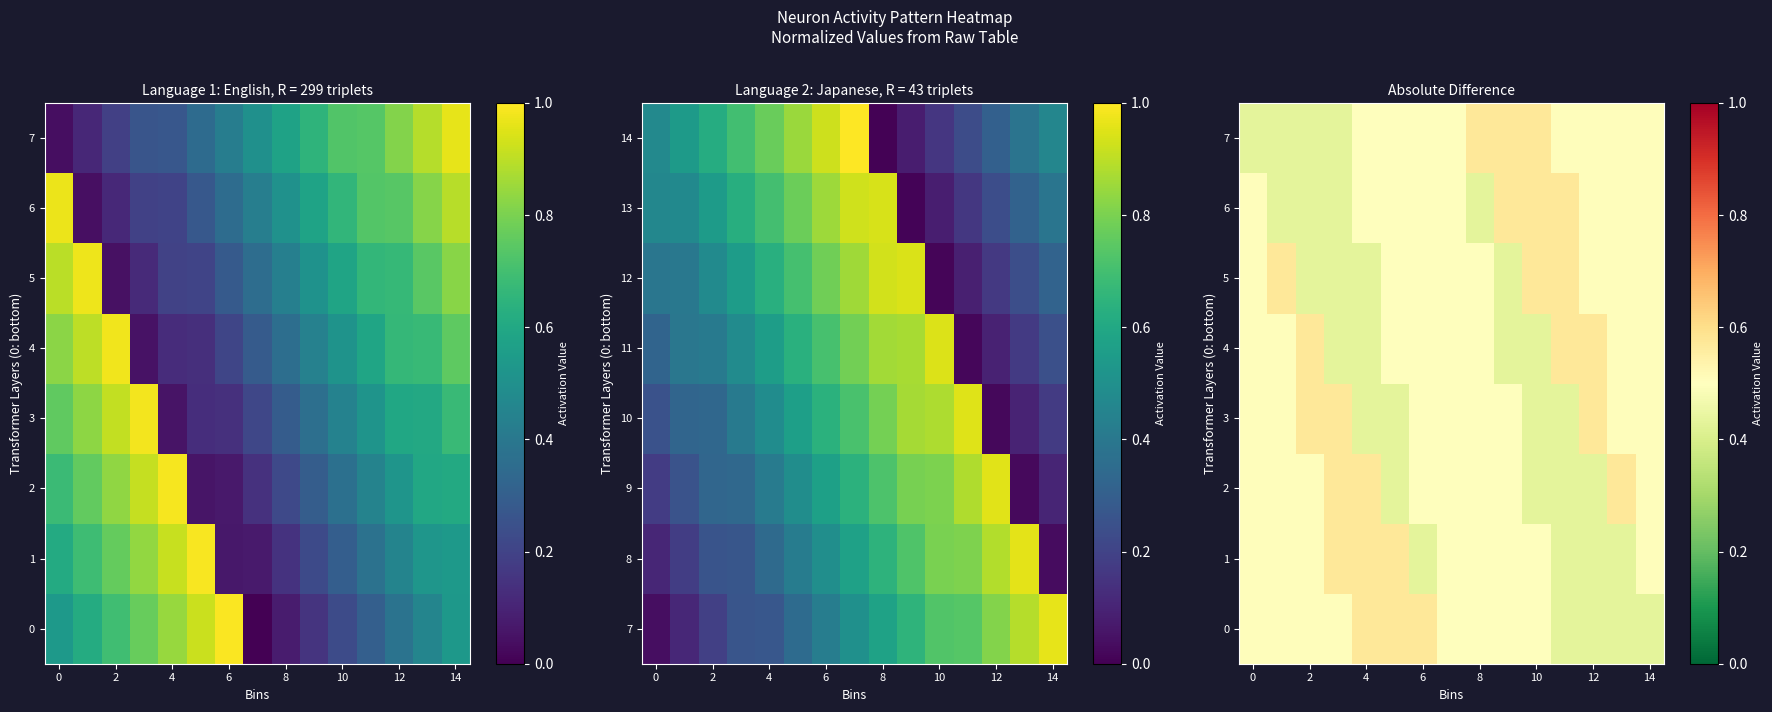

Count the 0 values in the range 0 to 1.

15